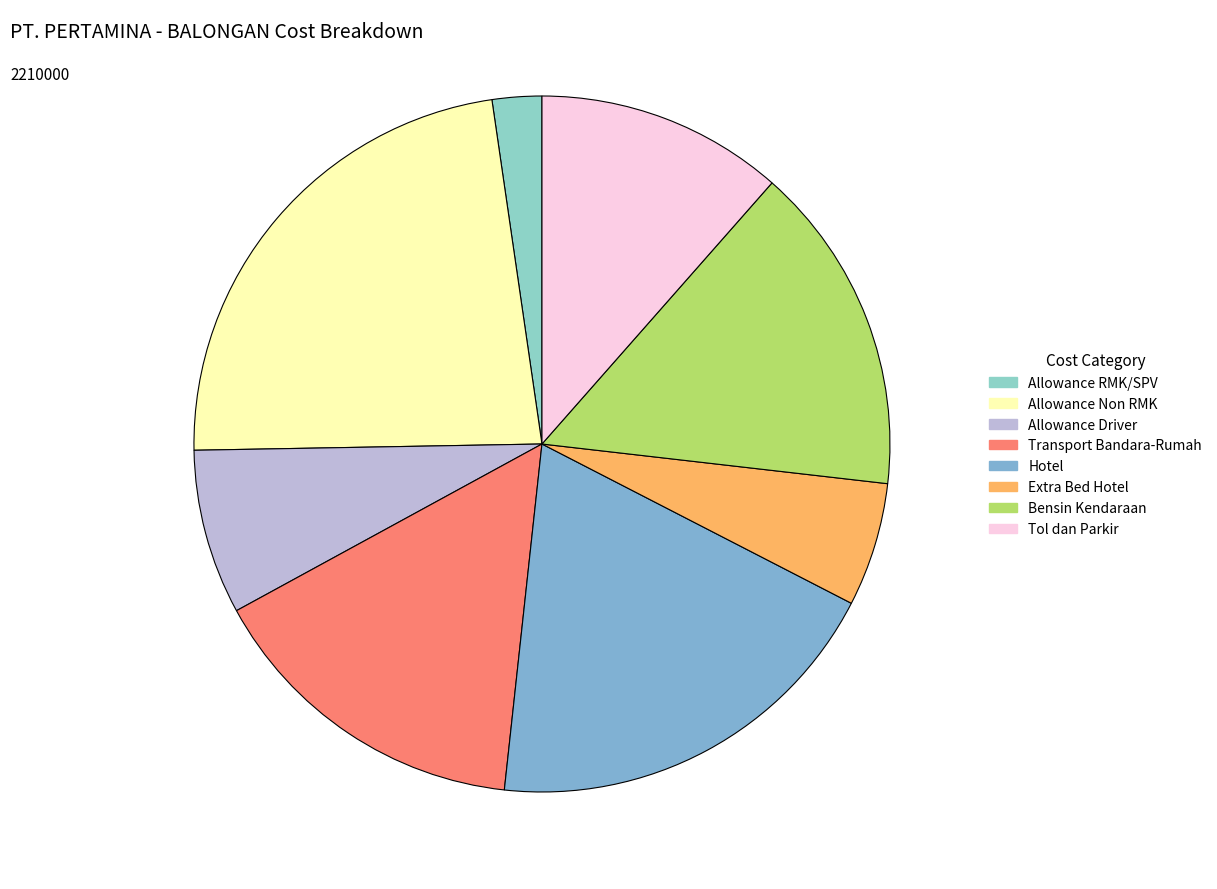

To the nearest percent, what is the combined percentage of Tol dan Parkir and Allowance Driver?

19%